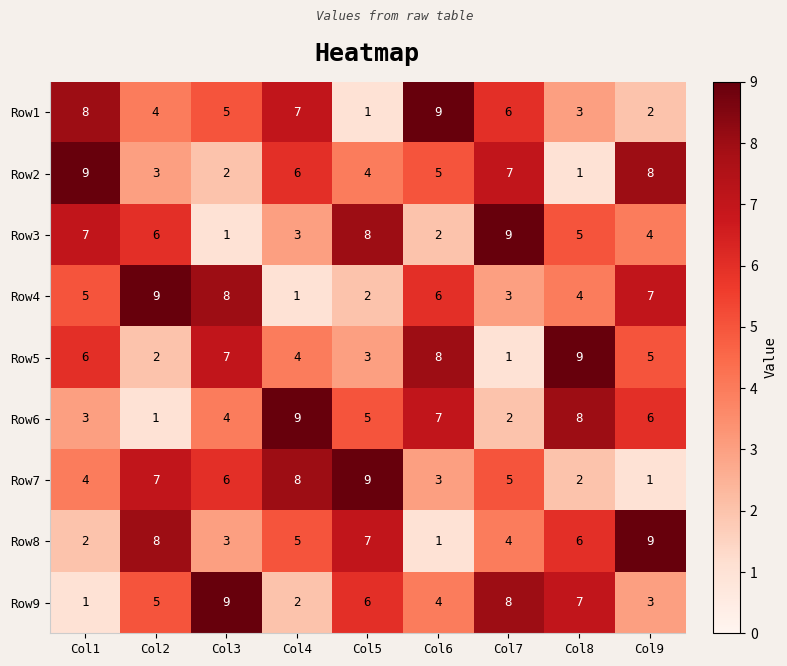

What is the sum of all Row4 values?

45